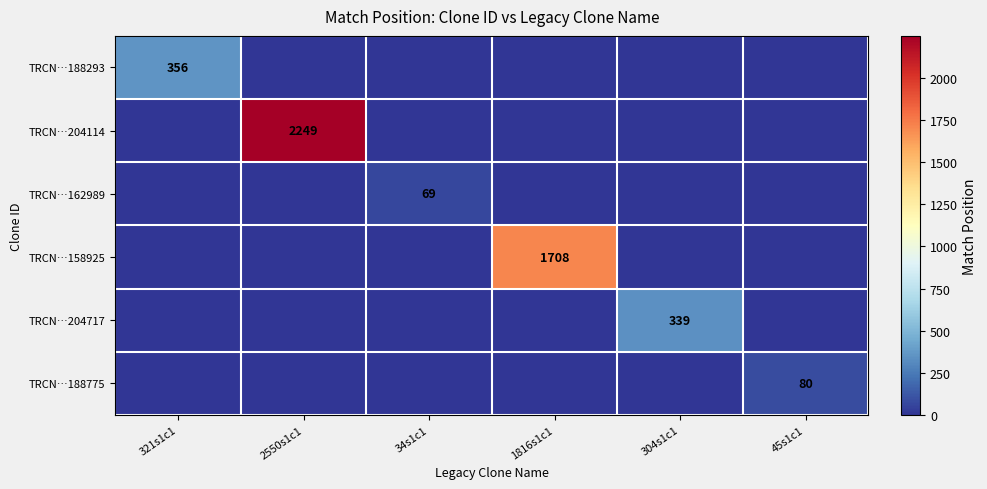

The value of TRCN…158925 at 1816s1c1 is 2244. True or false?

False